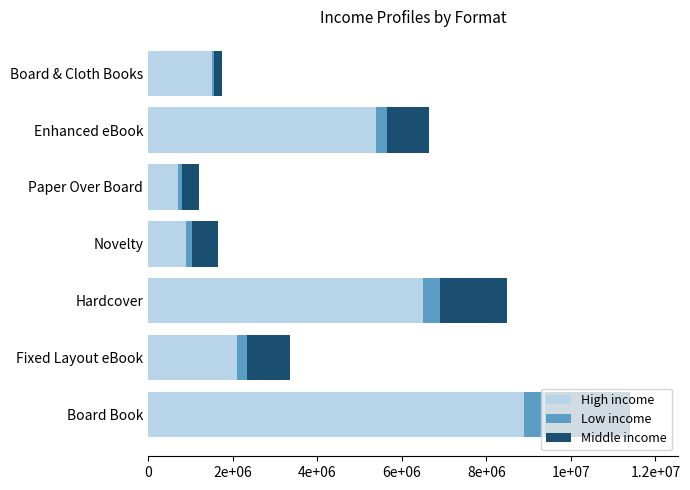

Does the chart contain any negative values?

No